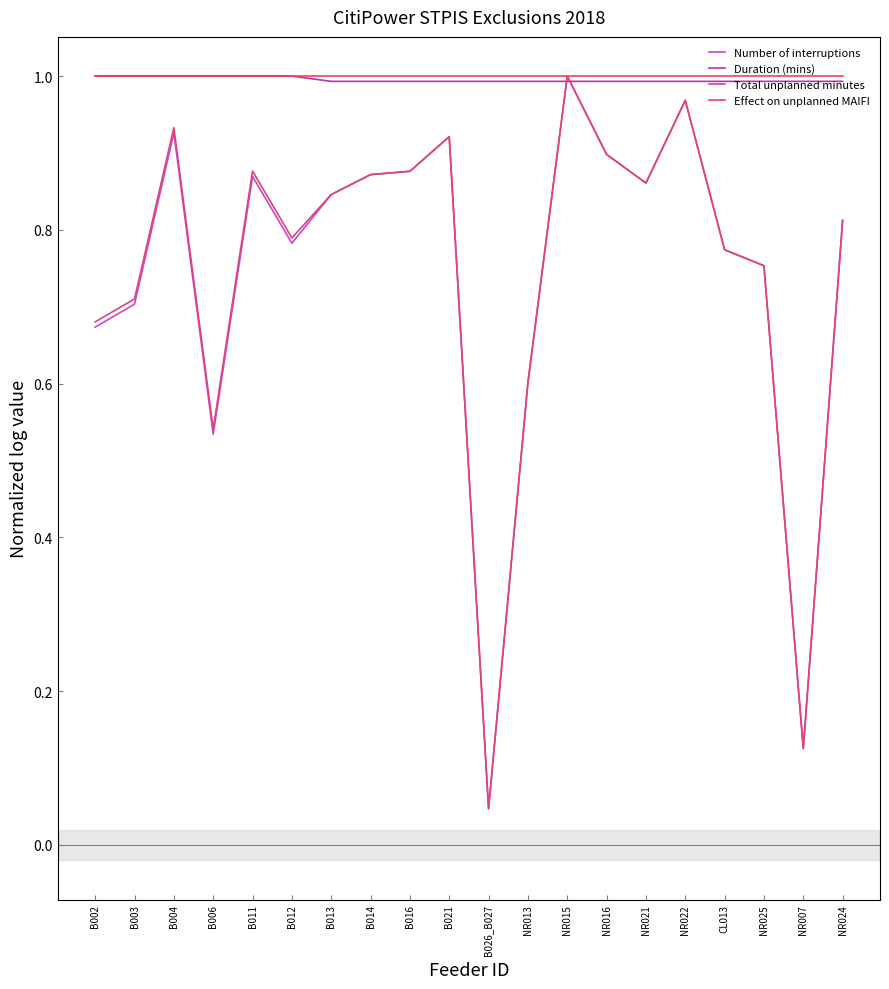

True or false: Effect on unplanned MAIFI has a value of 0.2 at NR022.

False